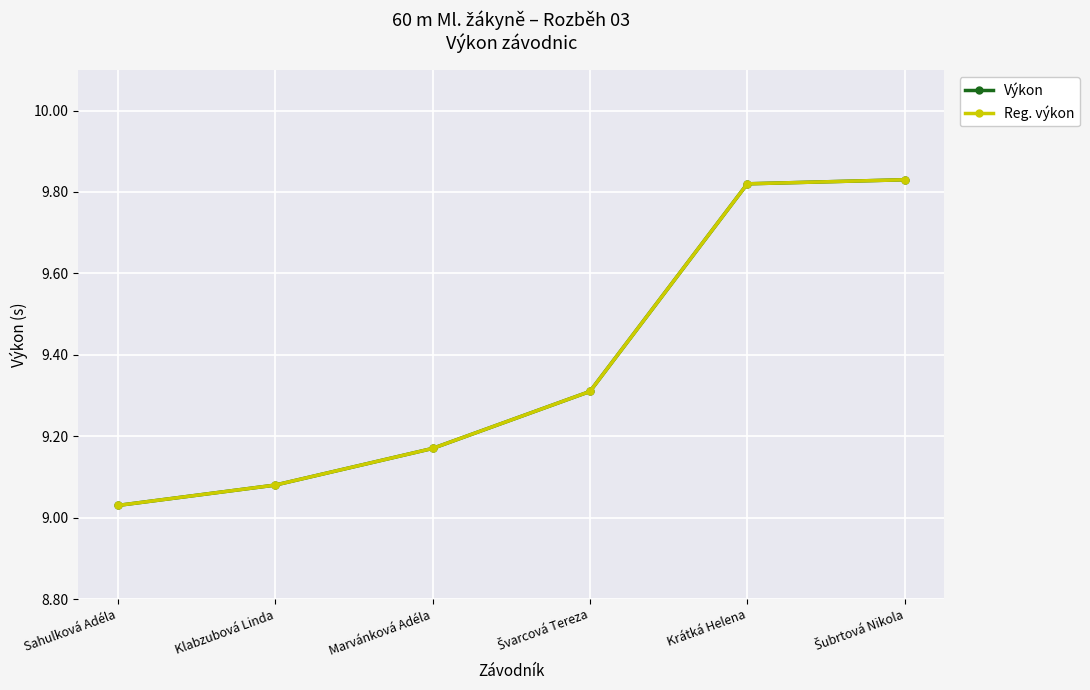

Reading right to left, transcribe all the data shown in this chart.

Výkon: 9.8	9.8	9.3	9.2	9.1	9.0
Reg. výkon: 9.8	9.8	9.3	9.2	9.1	9.0